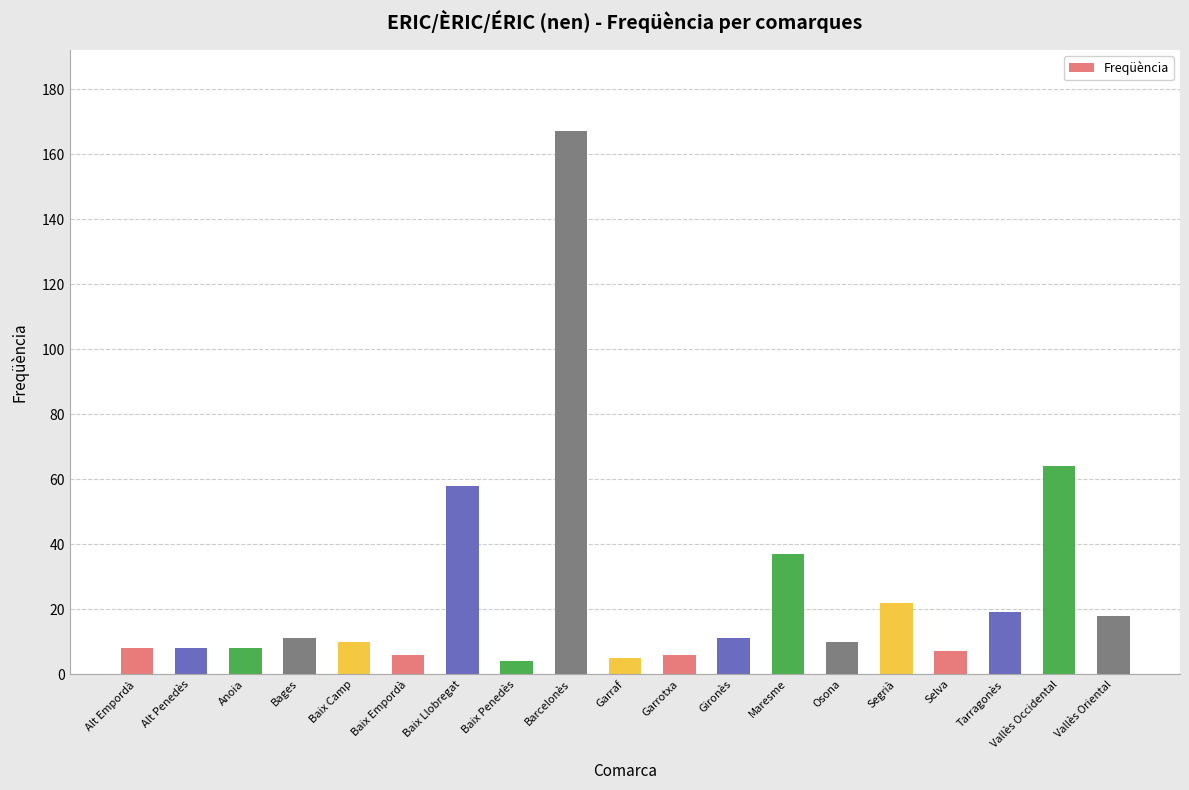

What is the maximum value shown in the chart?

167